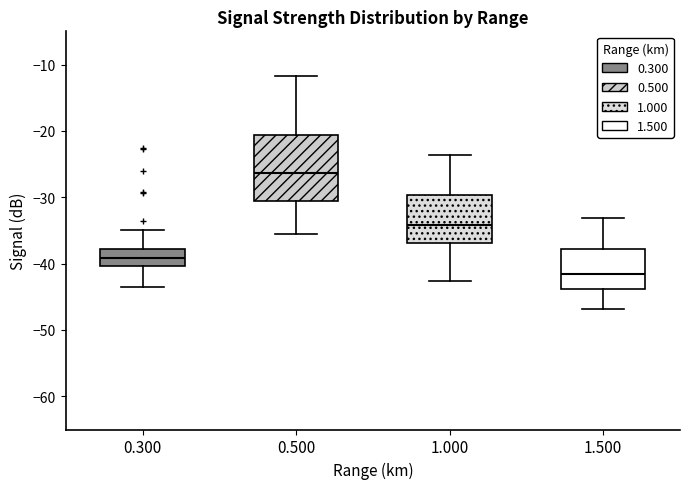

Comparing the boxes themselves (not the whiskers), which one is the tallest?

0.500